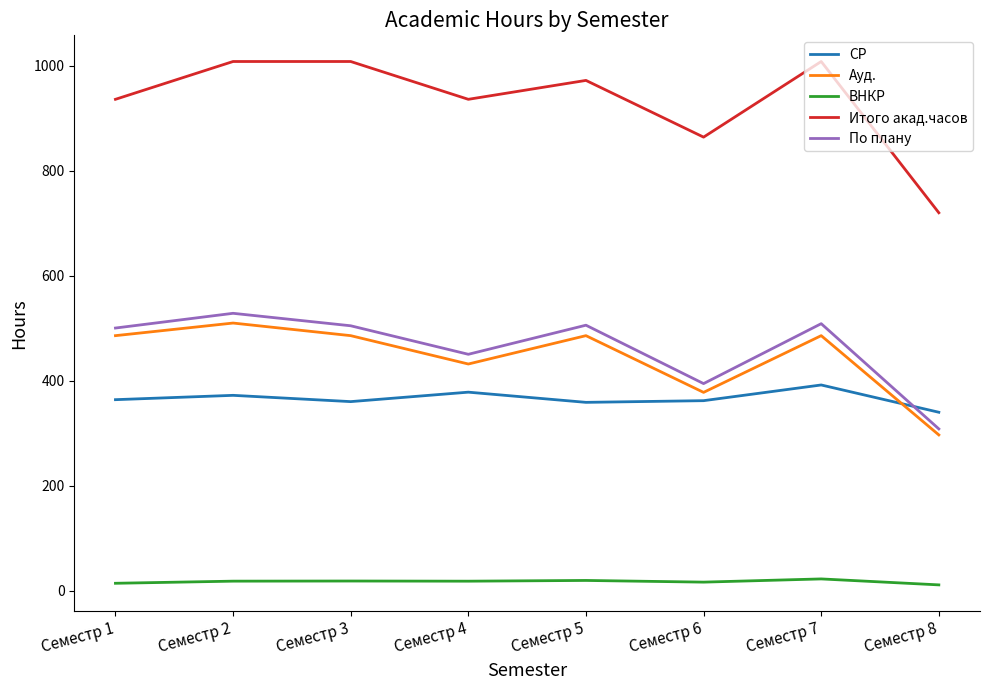

What is the difference between the maximum and minimum values in the Ауд. series?

213.0